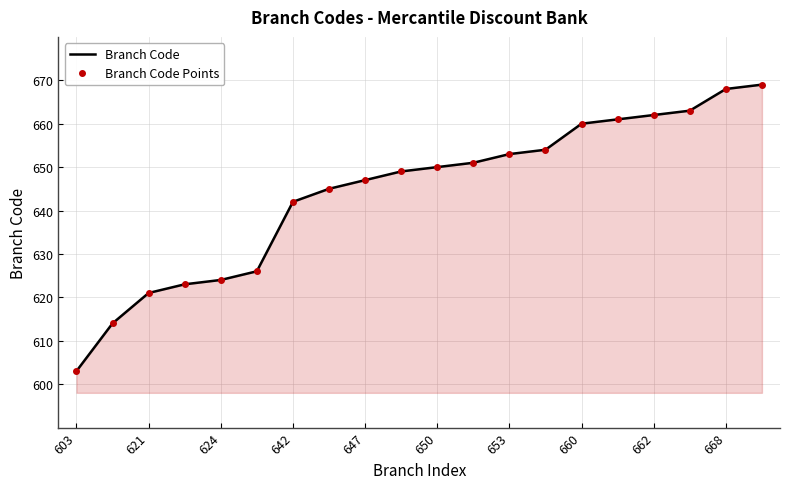

True or false: Branch Code Points and Branch Code cross at least once.

False